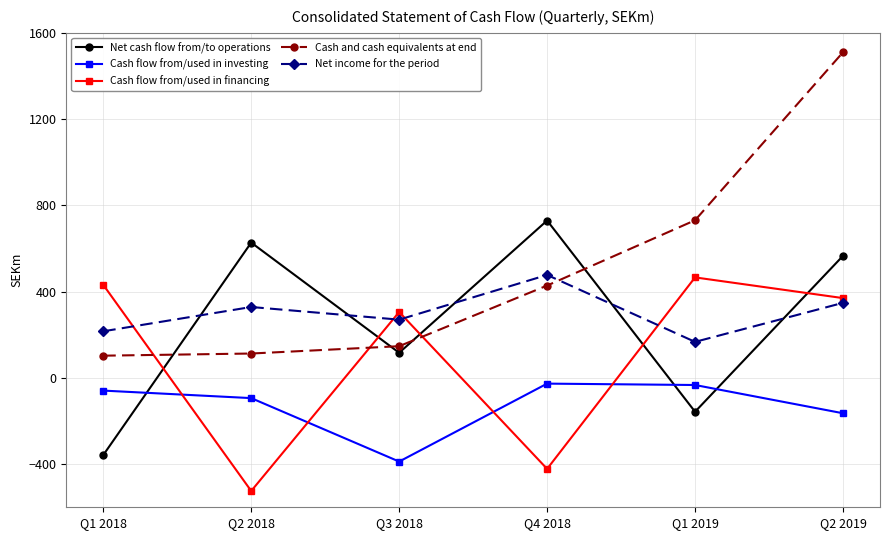

How many interior local valleys does the Cash flow from/used in investing series have?

1